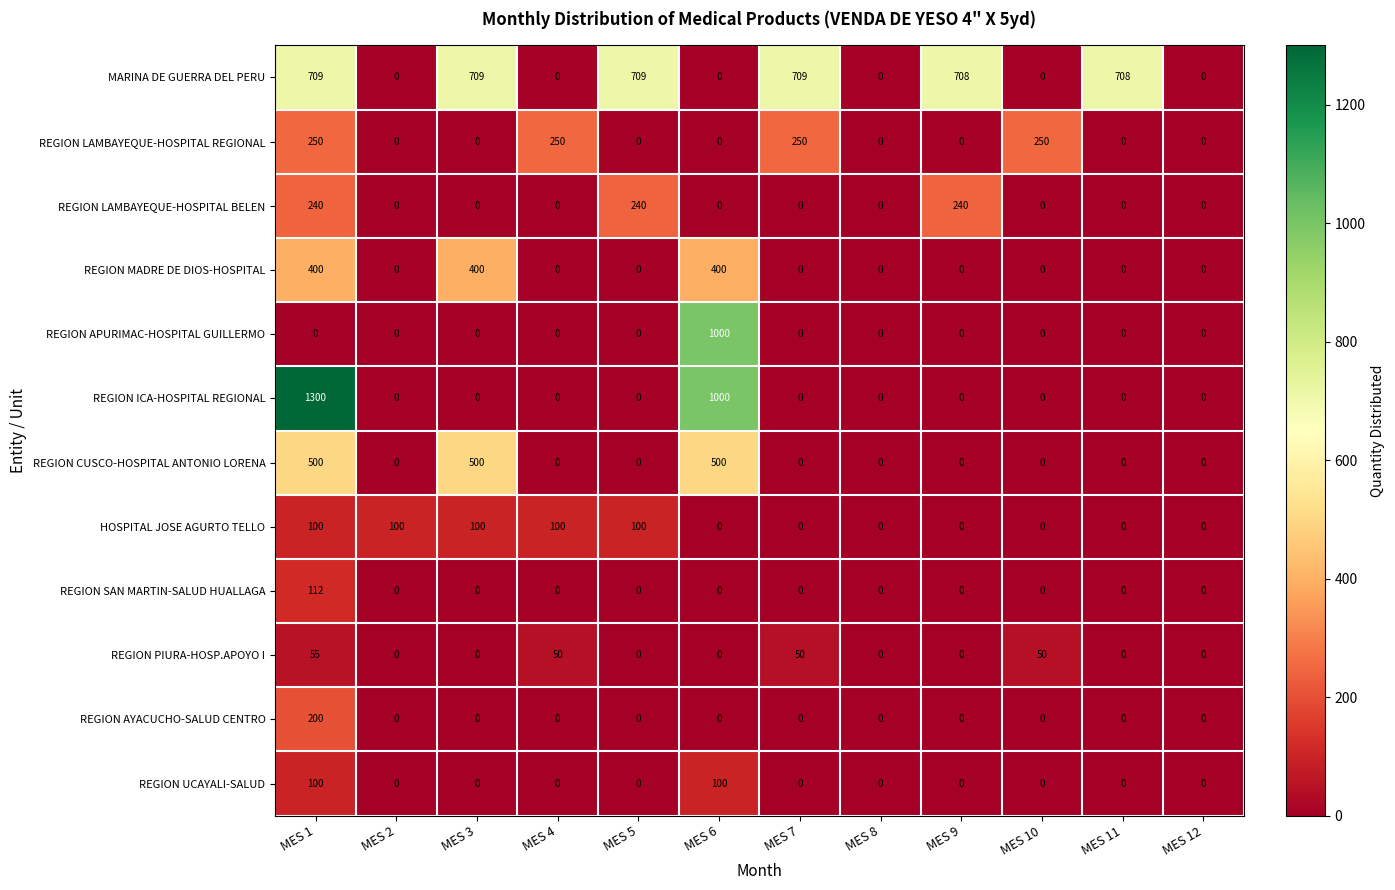

What is the maximum value shown in the chart?

1300